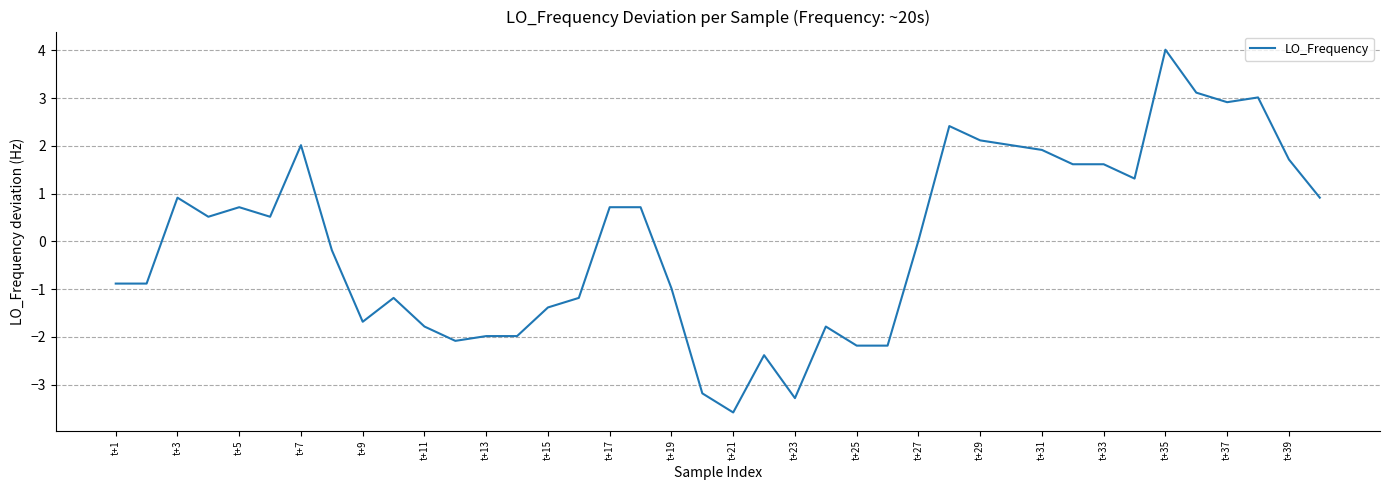

What is the minimum value shown in the chart?

-3.6